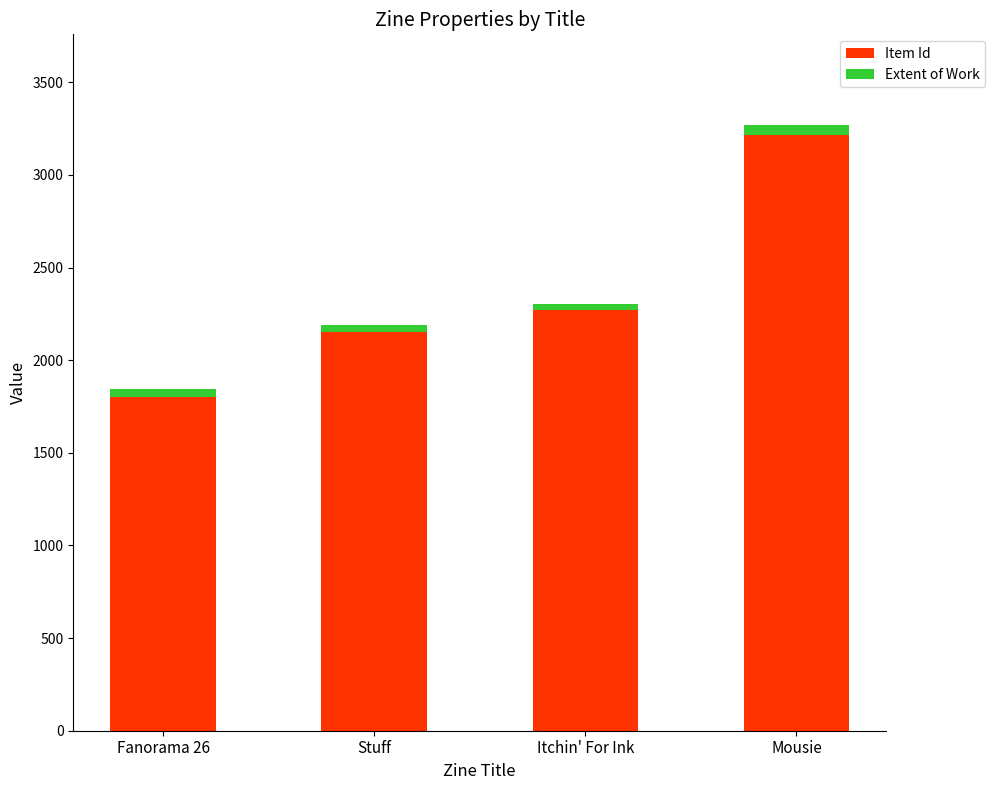

At which label is Item Id closest to 2510?

Itchin' For Ink